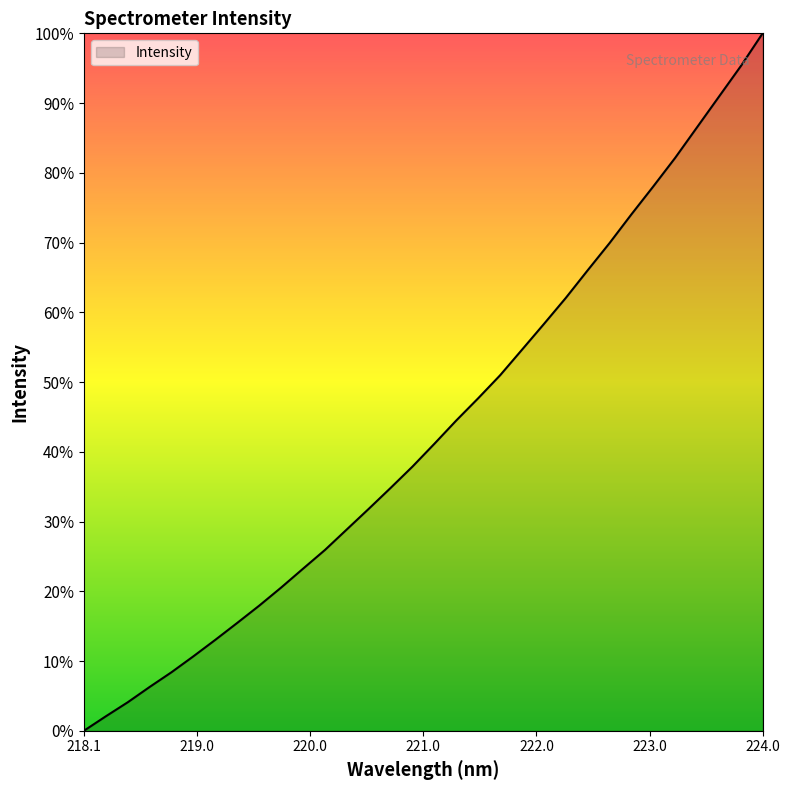

What is the maximum value shown in the chart?

100.0